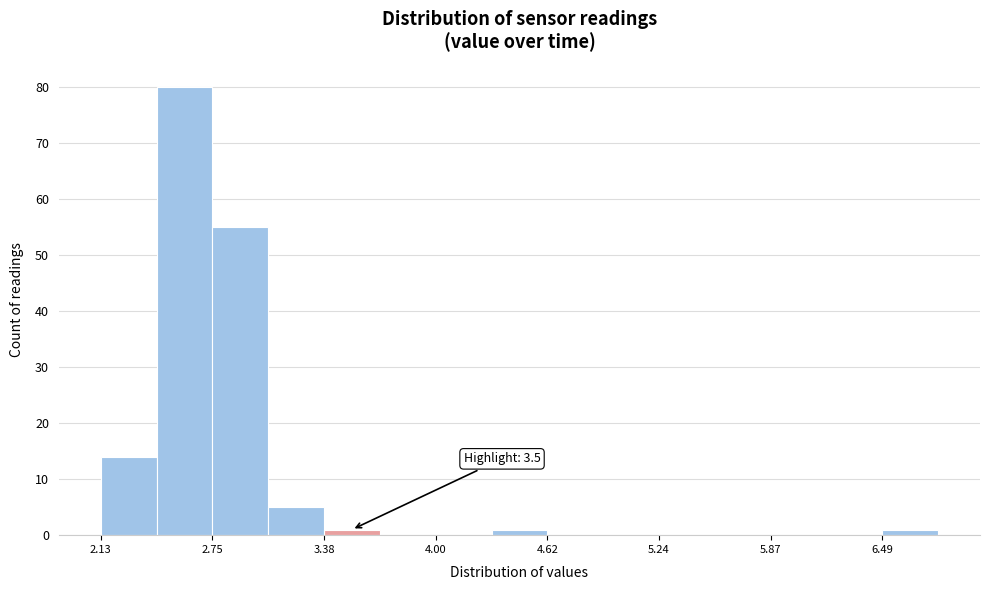

Read against the x-axis, roughly where is the centre of the tallest bar?

2.6